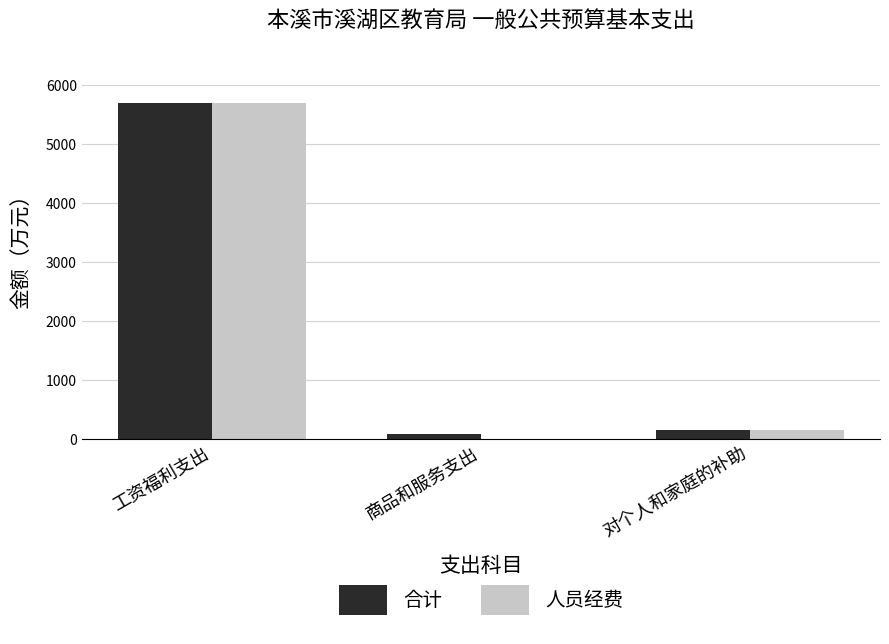

At which category is the sum across all series the highest?

工资福利支出